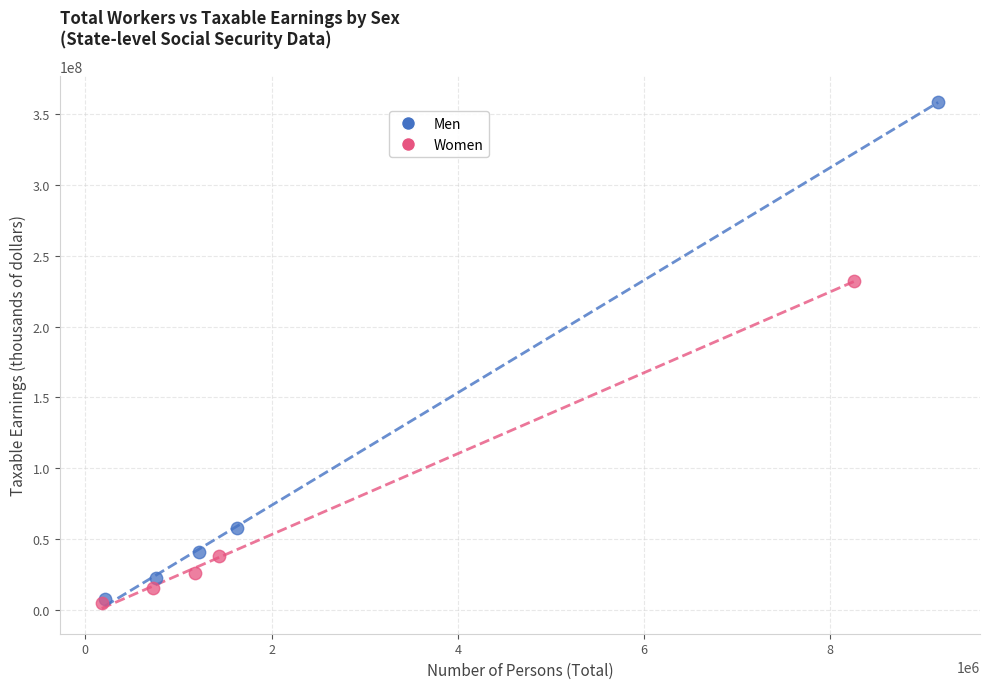

What are all the series names shown in the legend?

Men, Women